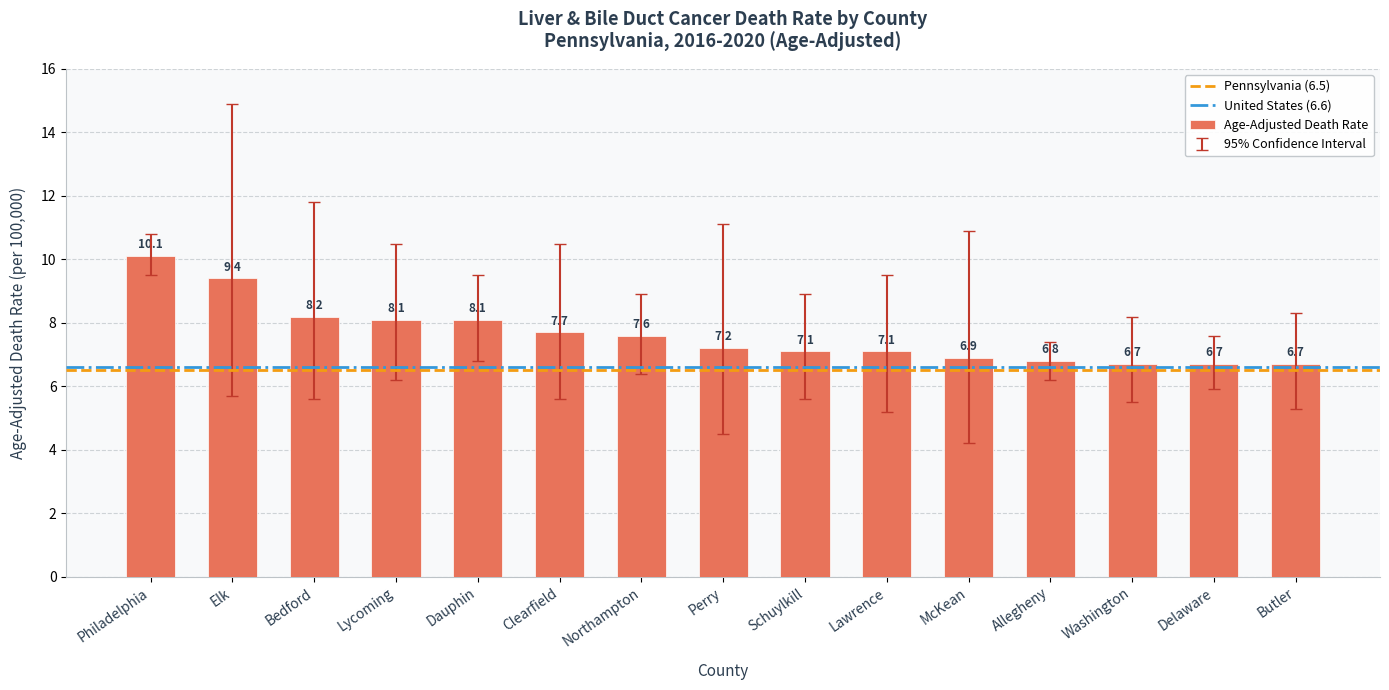

What position from the right is Delaware?

2